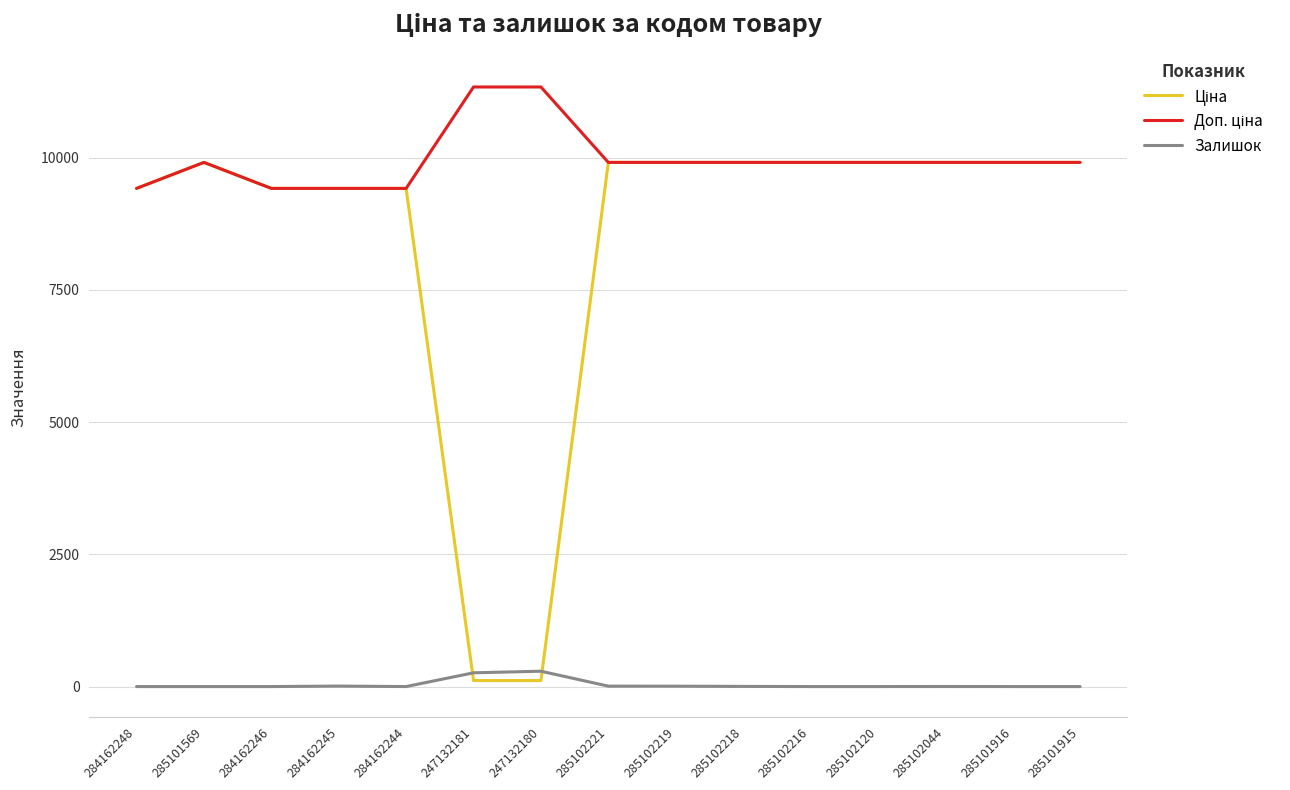

What is the maximum value shown in the chart?

11334.0